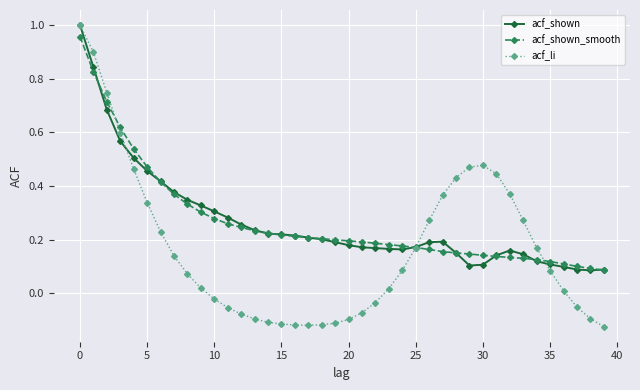

Which series has the largest range (max minus min)?

acf_li